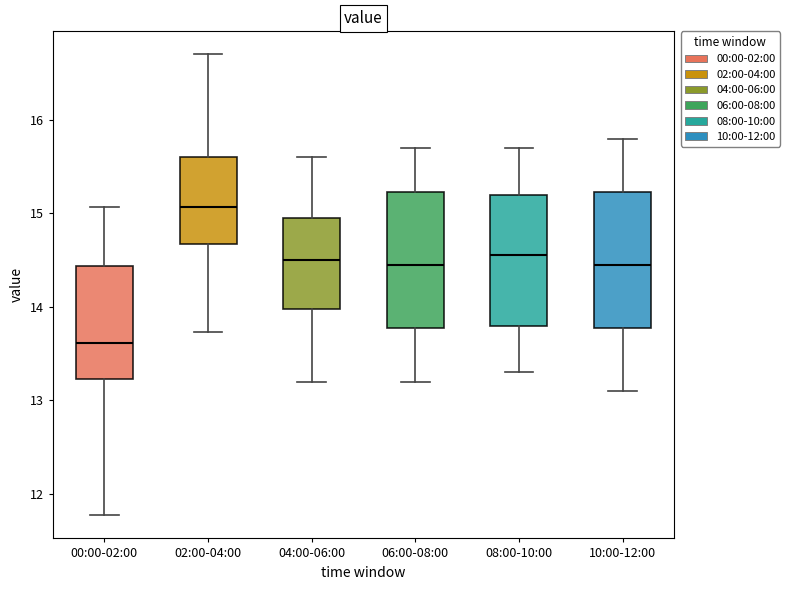

Which box's median line is the highest?

02:00-04:00